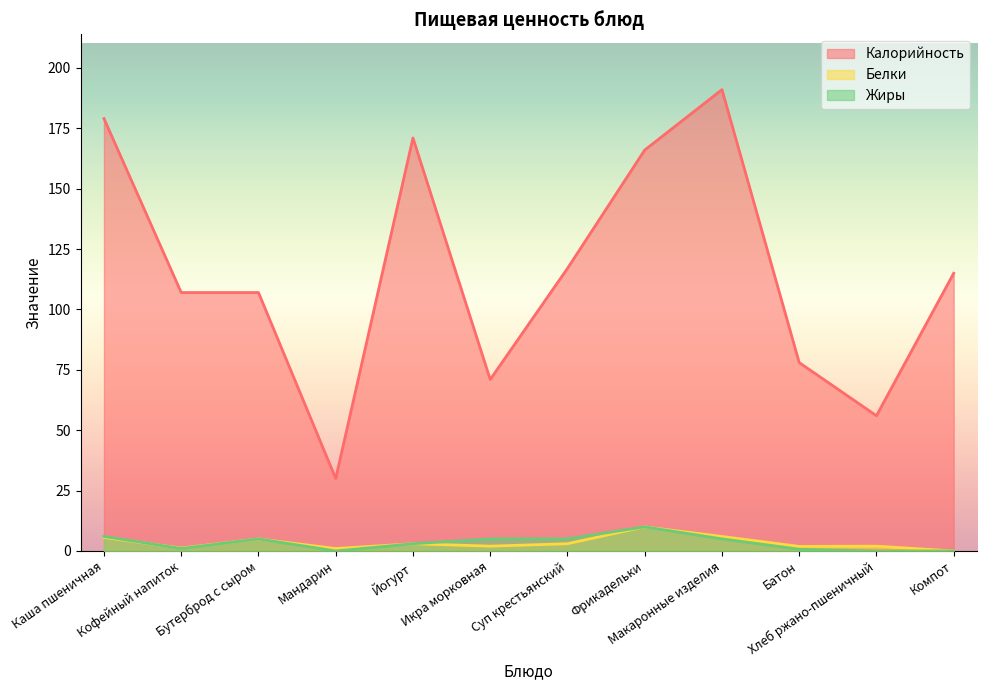

Which has a higher value, Бутерброд с сыром or Кофейный напиток?

Бутерброд с сыром